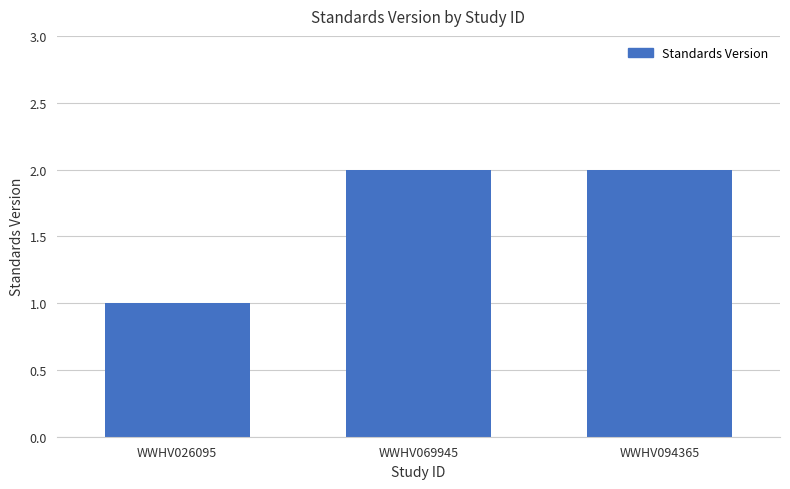

What is the smallest value displayed?

1